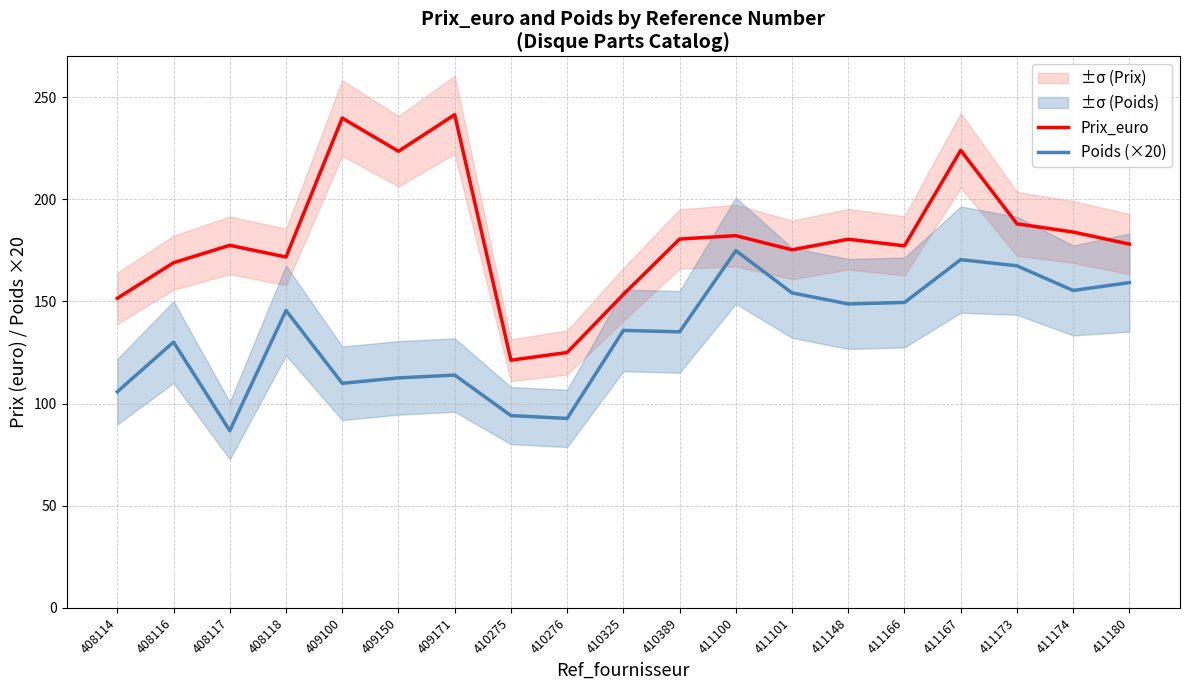

Is the value of Poids (×20) at 410276 greater than the value of Prix_euro at 408114?

No